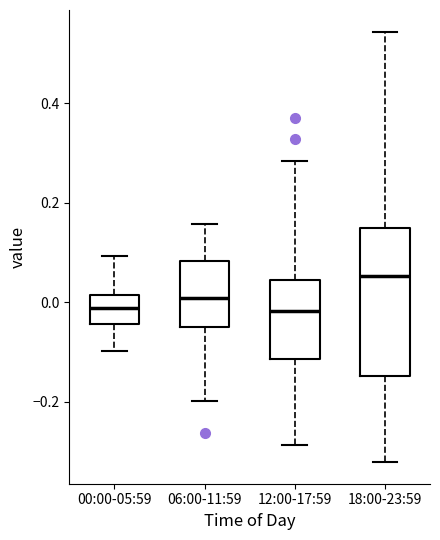

Reading left to right, transcribe this box plot: for each box, give where its median line is, the range the box spans, and where its two whiskers end, as read against the y-axis. The values are not printed on the chart, so give them approximately, as read against the axis.

00:00-05:59: median -0.02, box -0.04 to 0.02, whiskers -0.10 to 0.10
06:00-11:59: median 0.00, box -0.04 to 0.08, whiskers -0.20 to 0.16
12:00-17:59: median -0.02, box -0.12 to 0.04, whiskers -0.28 to 0.28
18:00-23:59: median 0.06, box -0.14 to 0.16, whiskers -0.32 to 0.54